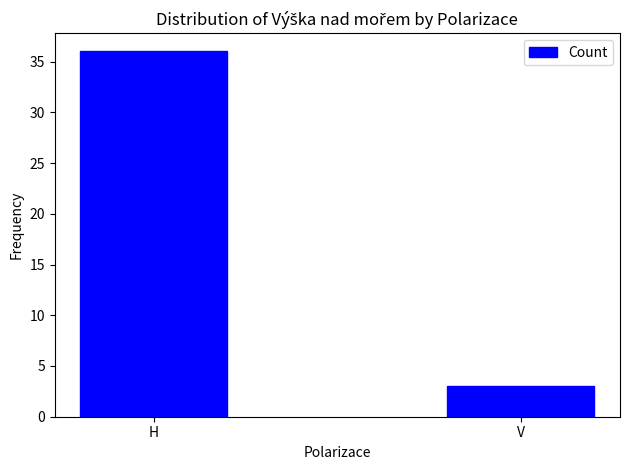

How many distinct data groups are displayed?

1